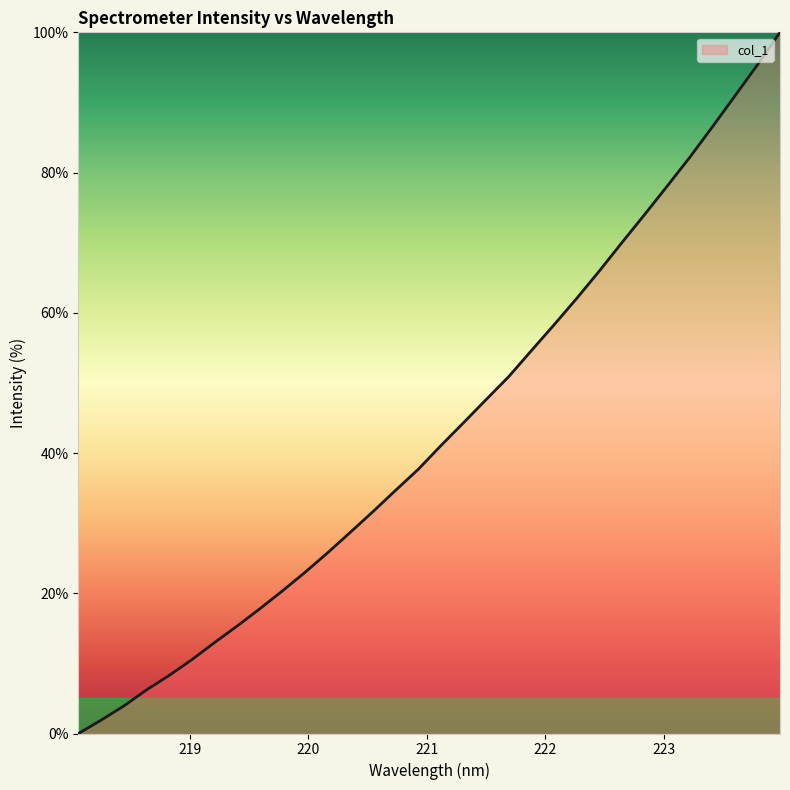

What is the difference between the maximum and minimum values?

100.0